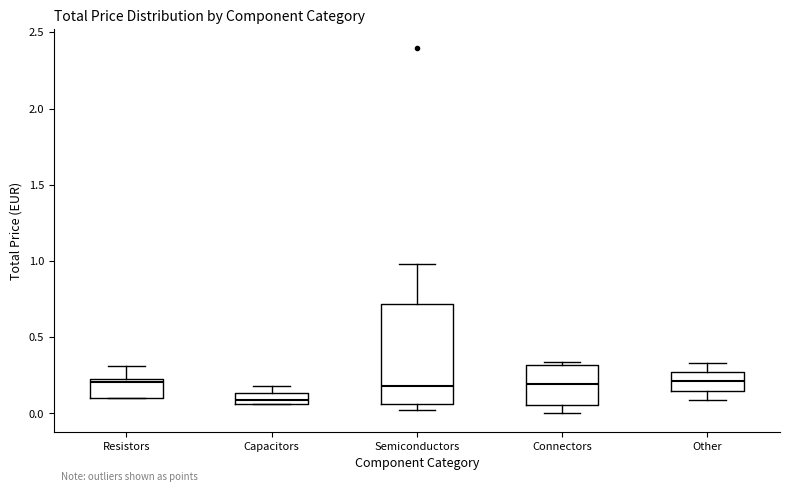

Which box is the tallest, from its lower edge to its upper edge?

Semiconductors